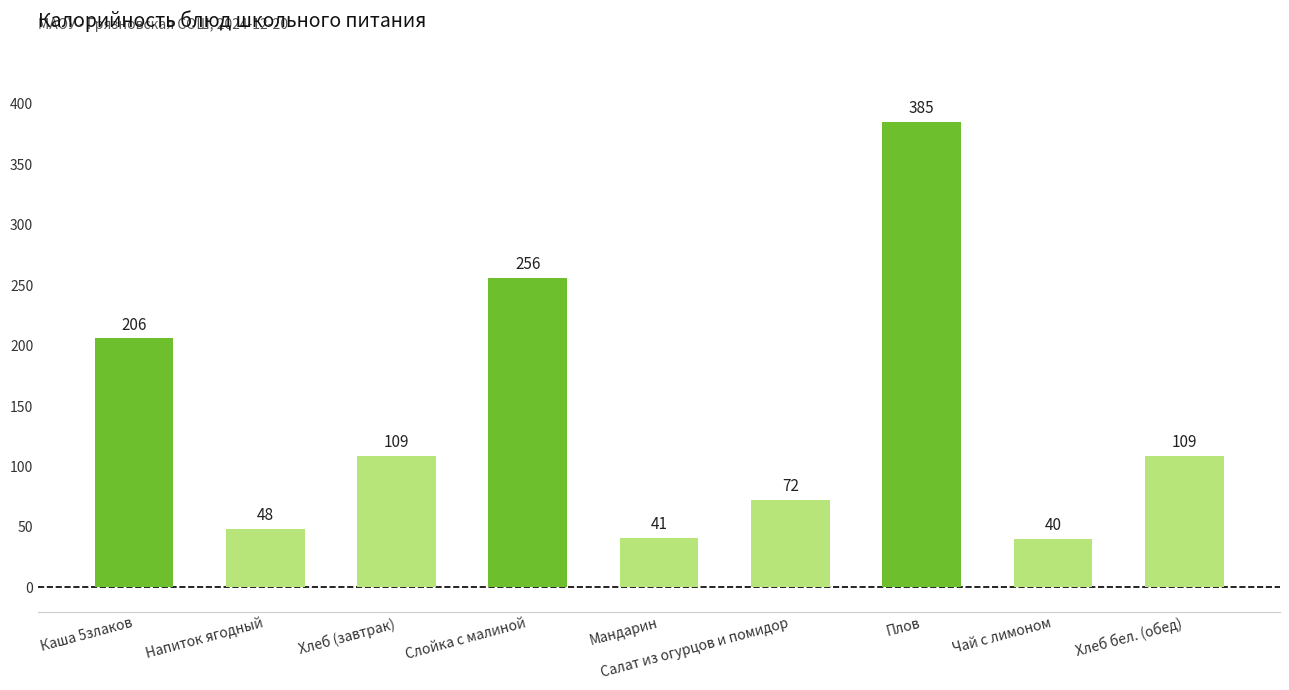

How many bars are there in total?

9